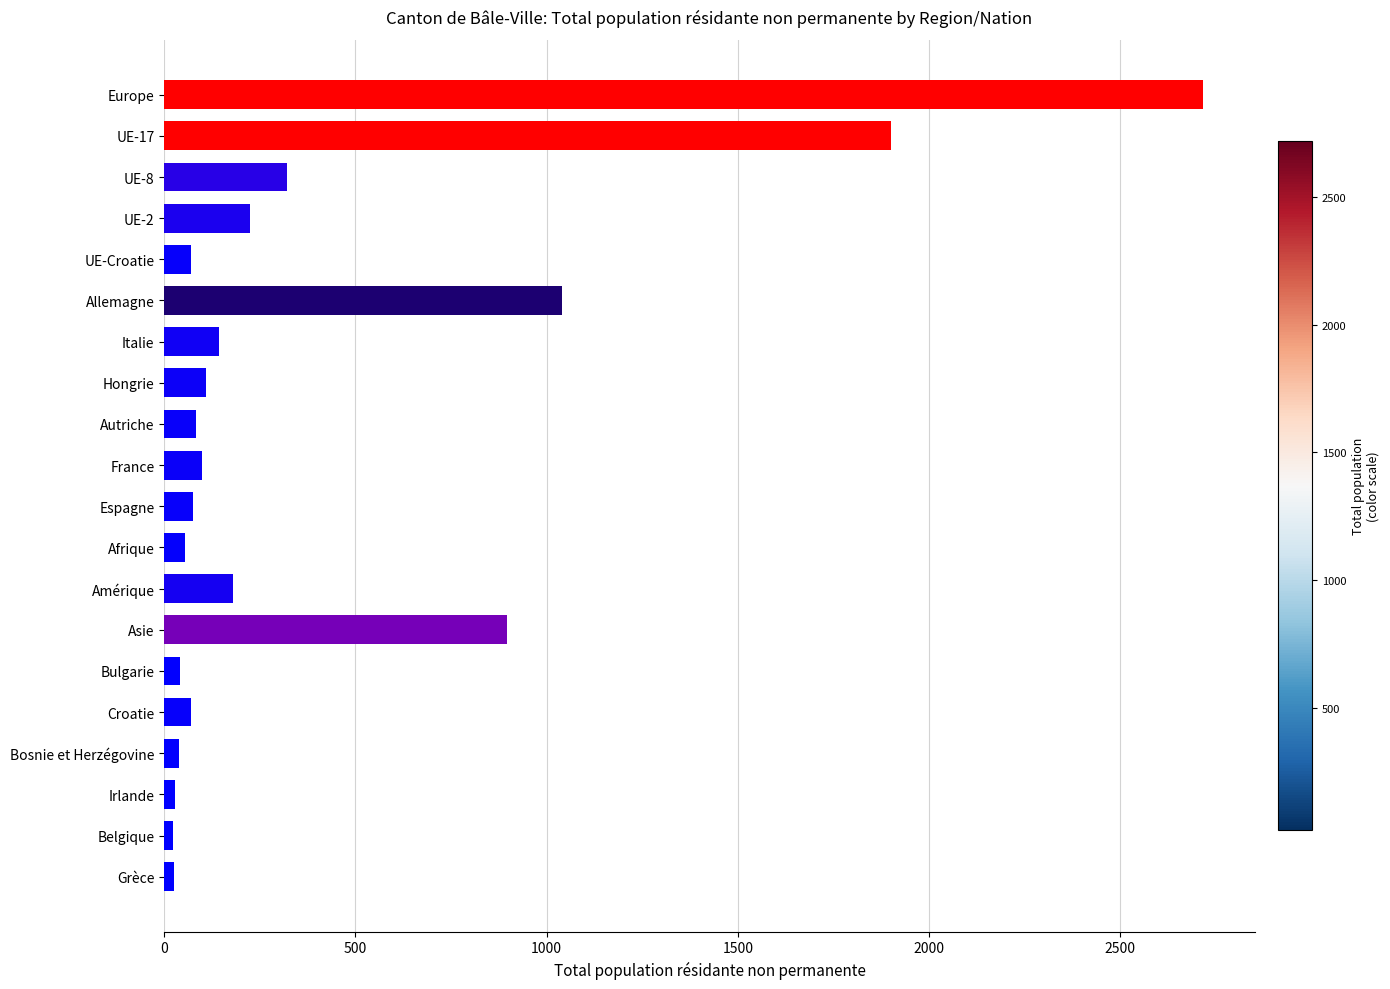

Which label corresponds to the largest value in the chart?

Europe